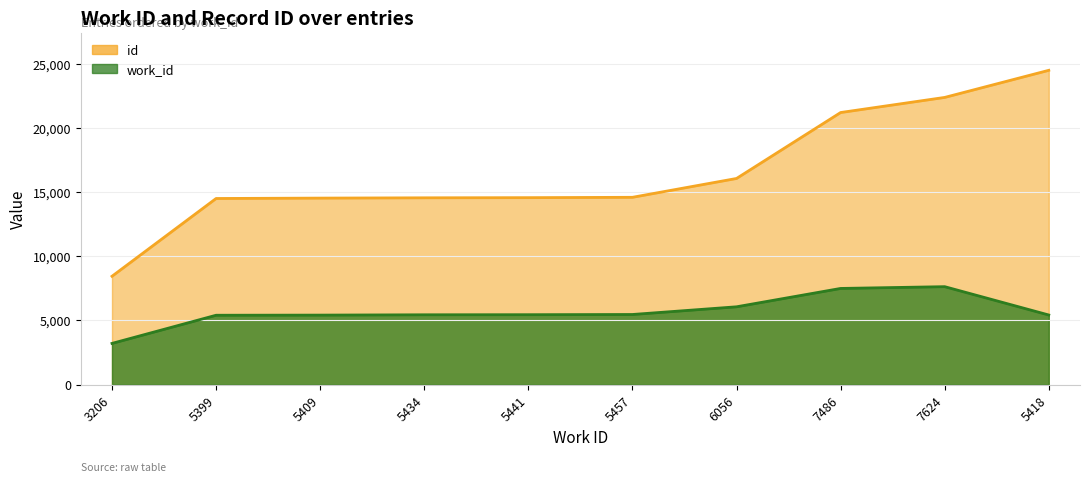

True or false: work_id and id cross at least once.

False